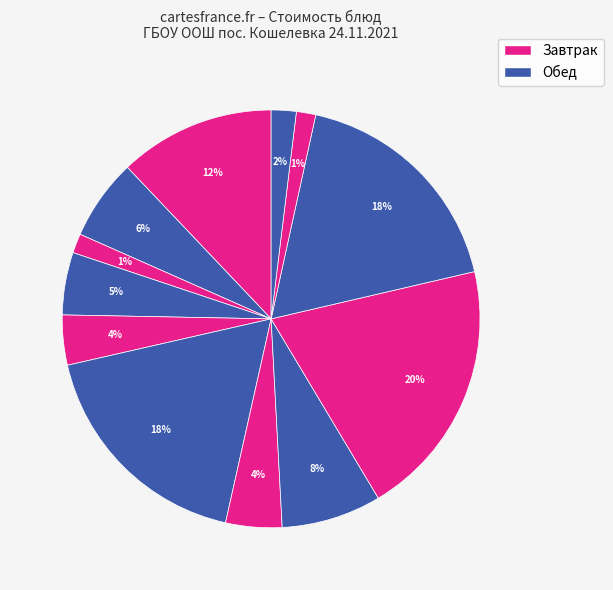

To the nearest percent, what is the average slice percentage?

8%